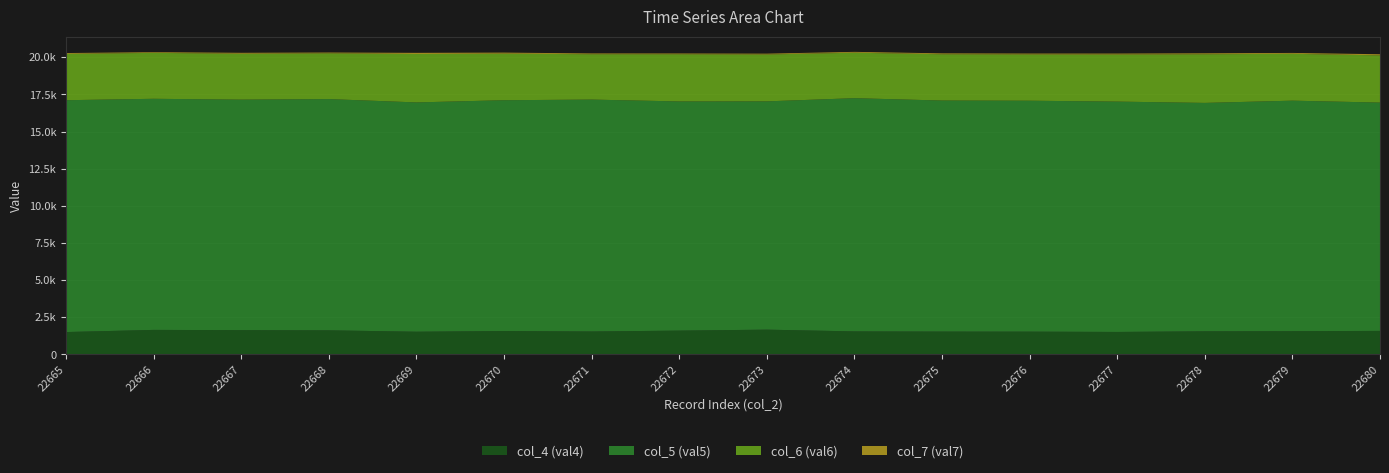

Reading right to left, extract all data points from this chart.

col_4 (val4): 1580	1560	1553	1509	1529	1534	1546	1663	1599	1540	1572	1524	1618	1630	1647	1502
col_5 (val5): 15373	15522	15378	15510	15549	15557	15703	15372	15431	15615	15540	15440	15570	15521	15561	15611
col_6 (val6): 3179	3154	3276	3170	3117	3115	3061	3157	3177	3053	3134	3258	3083	3088	3092	3115
col_7 (val7): 76	60	64	64	59	61	58	55	52	54	72	80	52	65	47	60